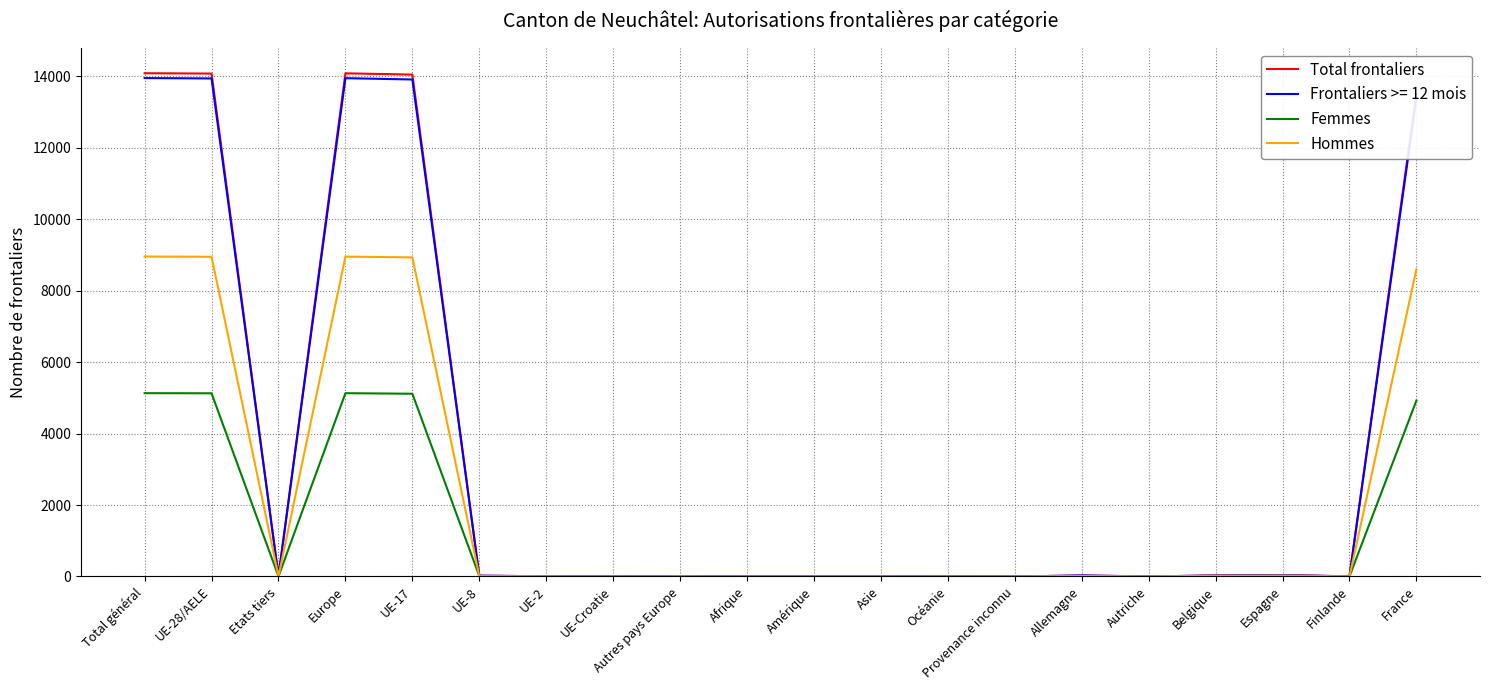

Is it true that Hommes equals 0 at Provenance inconnu?

True